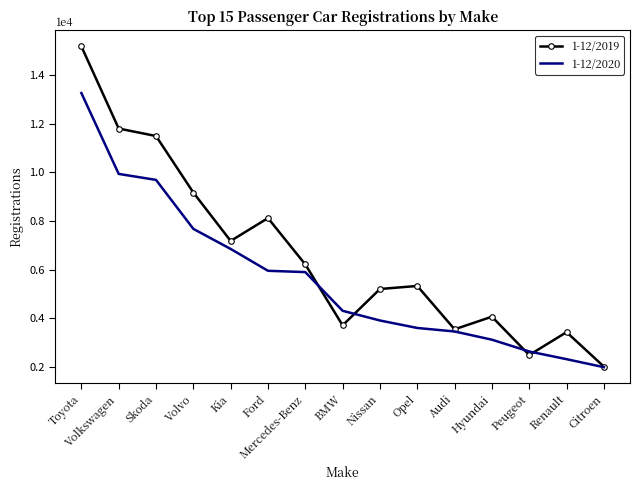

At how many categories does at least one series exceed 13642?

1